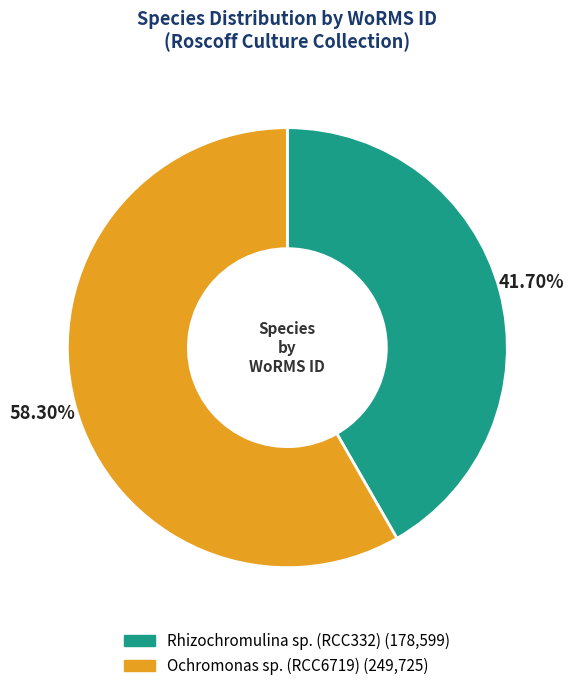

To the nearest percent, what is the difference between the Rhizochromulina sp. (RCC332) and Ochromonas sp. (RCC6719) slice percentages?

17%